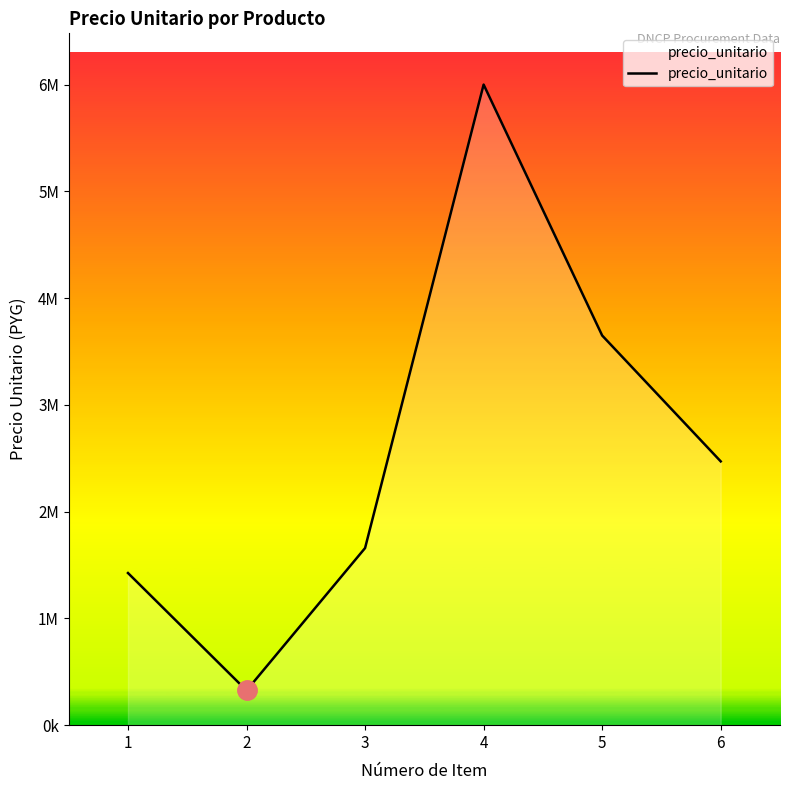

What is the smallest value displayed?

345920